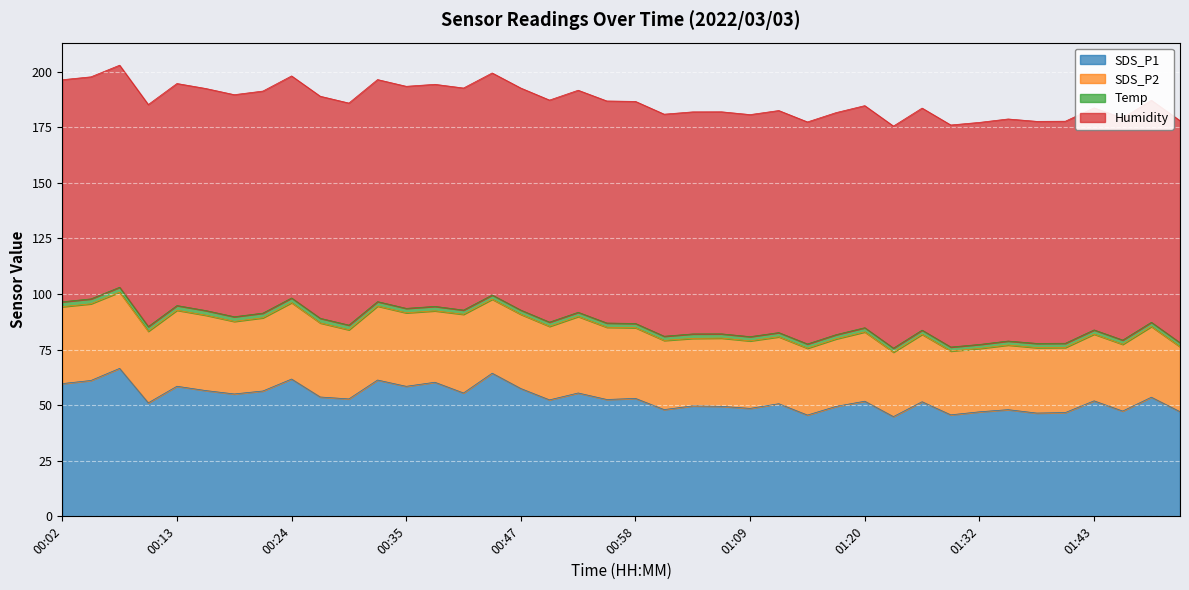

Reading left to right, list all the values displayed in this chart.

SDS_P1: 59.7	61.1	66.6	51.1	58.5	56.6	55.1	56.4	61.8	53.7	52.8	61.3	58.5	60.3	55.5	64.4	57.5	52.4	55.5	52.6	53.1	48.0	49.7	49.5	48.6	50.7	45.6	49.5	51.8	44.9	51.6	45.7	47.0	48.0	46.5	46.7	52.0	47.4	53.6	47.1
SDS_P2: 34.6	34.5	34.3	32.2	34.2	33.9	32.6	32.9	34.4	33.3	31.1	33.3	33.1	32.1	35.4	33.3	33.4	33.1	34.4	32.5	31.8	31.1	30.4	30.7	30.4	30.1	30.1	30.4	31.2	29.0	30.3	28.7	28.5	29.1	29.4	29.3	30.0	30.0	31.8	29.2
Temp: 2.2	2.2	2.2	2.1	2.1	2.1	2.1	2.1	2.1	2.1	2.1	2.0	2.0	2.0	1.9	1.9	1.9	1.9	1.9	1.9	1.9	1.9	2.0	1.9	1.9	1.9	1.9	1.9	1.9	1.8	1.9	1.8	1.8	1.8	1.9	1.9	1.9	1.9	1.9	1.8
Humidity: 99.9	99.9	99.9	99.9	99.9	99.9	99.9	99.9	99.9	99.9	99.9	99.9	99.9	99.9	99.9	99.9	99.9	99.9	99.9	99.9	99.9	99.9	99.9	99.9	99.9	99.9	99.9	99.9	99.9	99.9	99.9	99.9	99.9	99.9	99.9	99.9	99.9	99.9	99.9	99.9